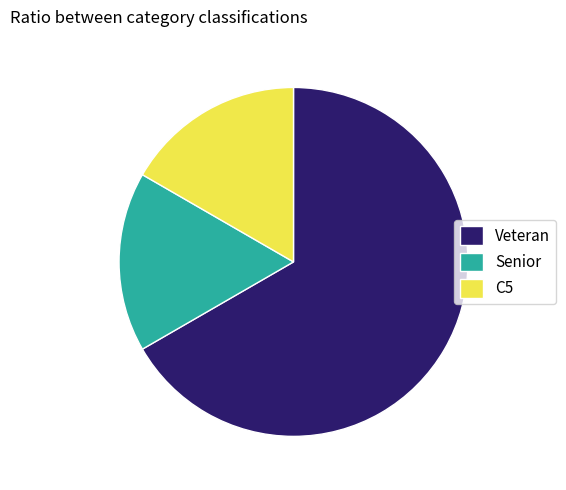

Is Senior the majority of the pie?

No